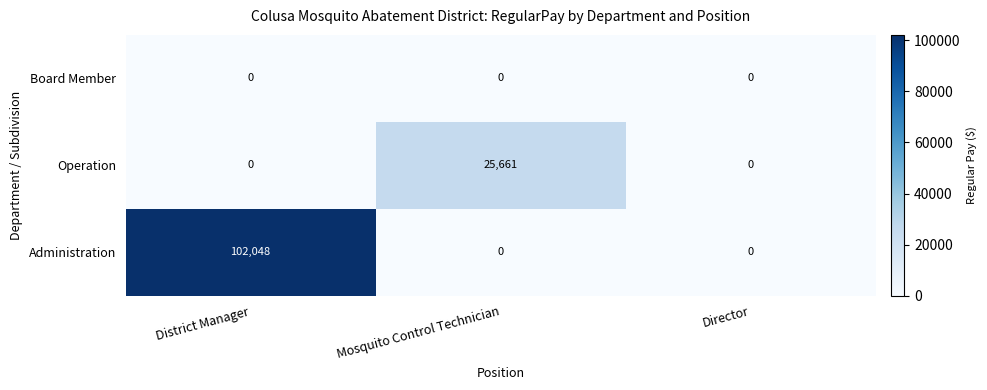

What is the average value of the Operation series?

8554